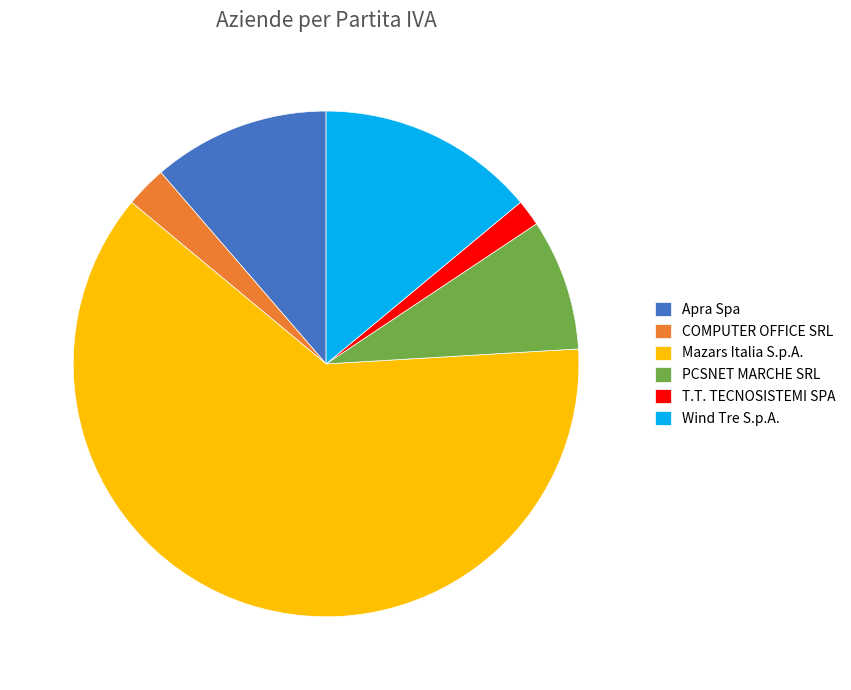

Do Wind Tre S.p.A. and PCSNET MARCHE SRL together represent more than half of the pie?

No